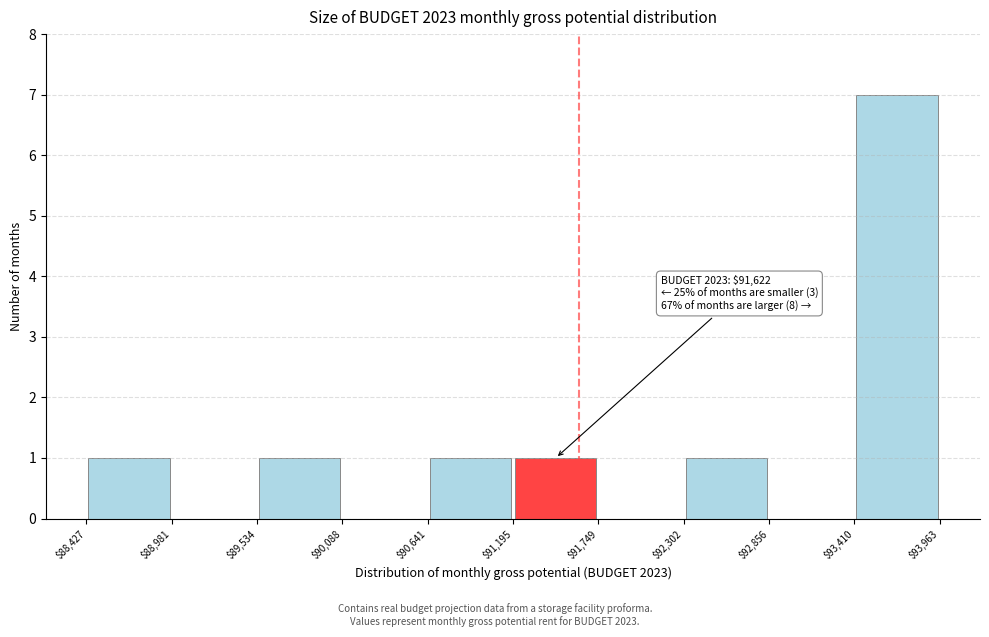

Which range on the x-axis has the tallest bar?

$93,410 to $93,963